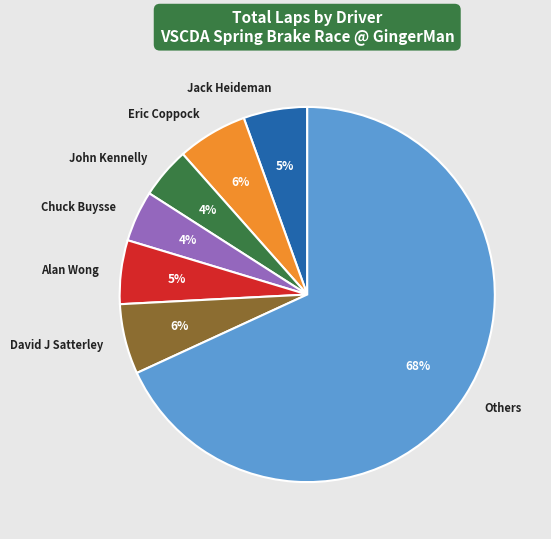

Is there any slice that represents more than half of the pie?

Yes